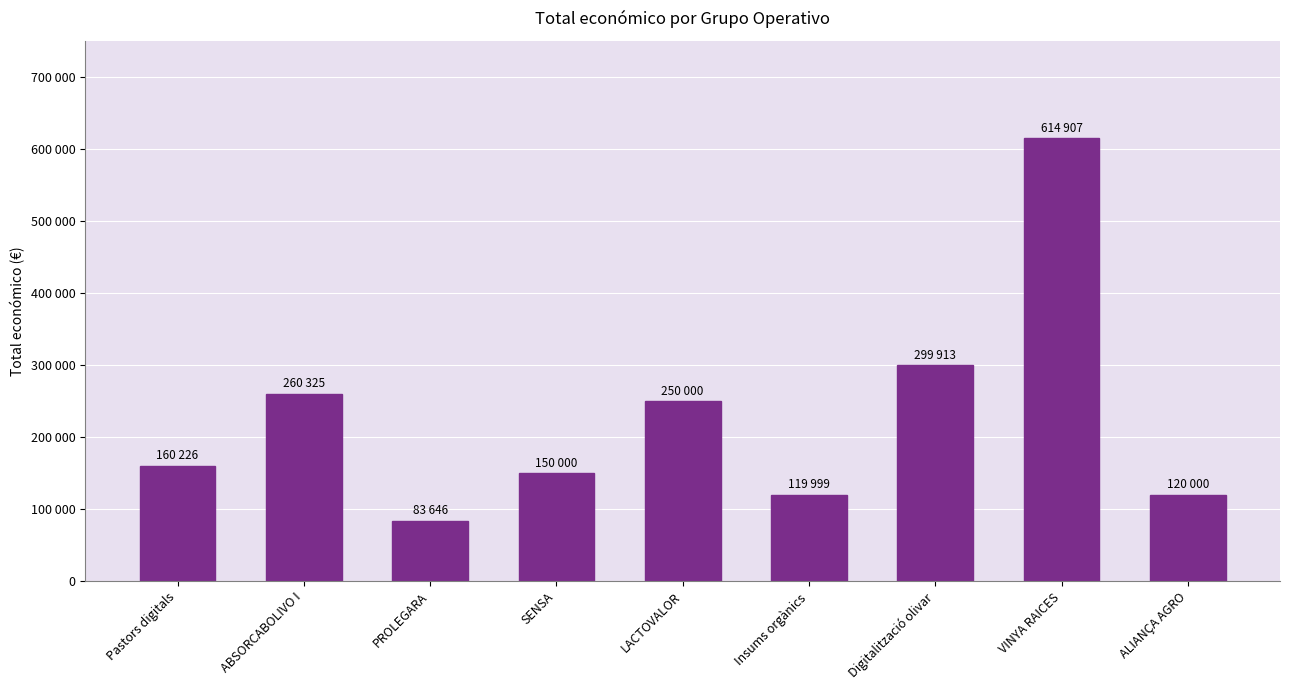

Does the chart contain any negative values?

No